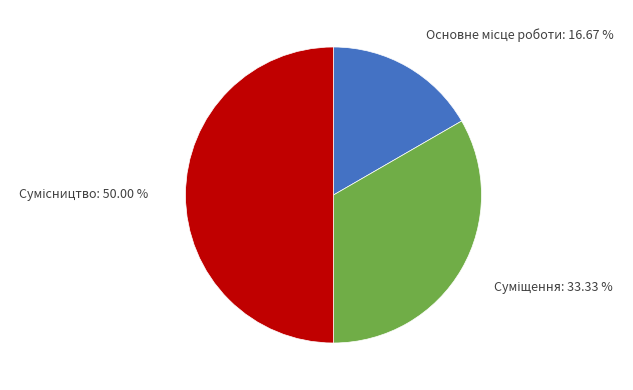

Count the number of slices in the pie.

3